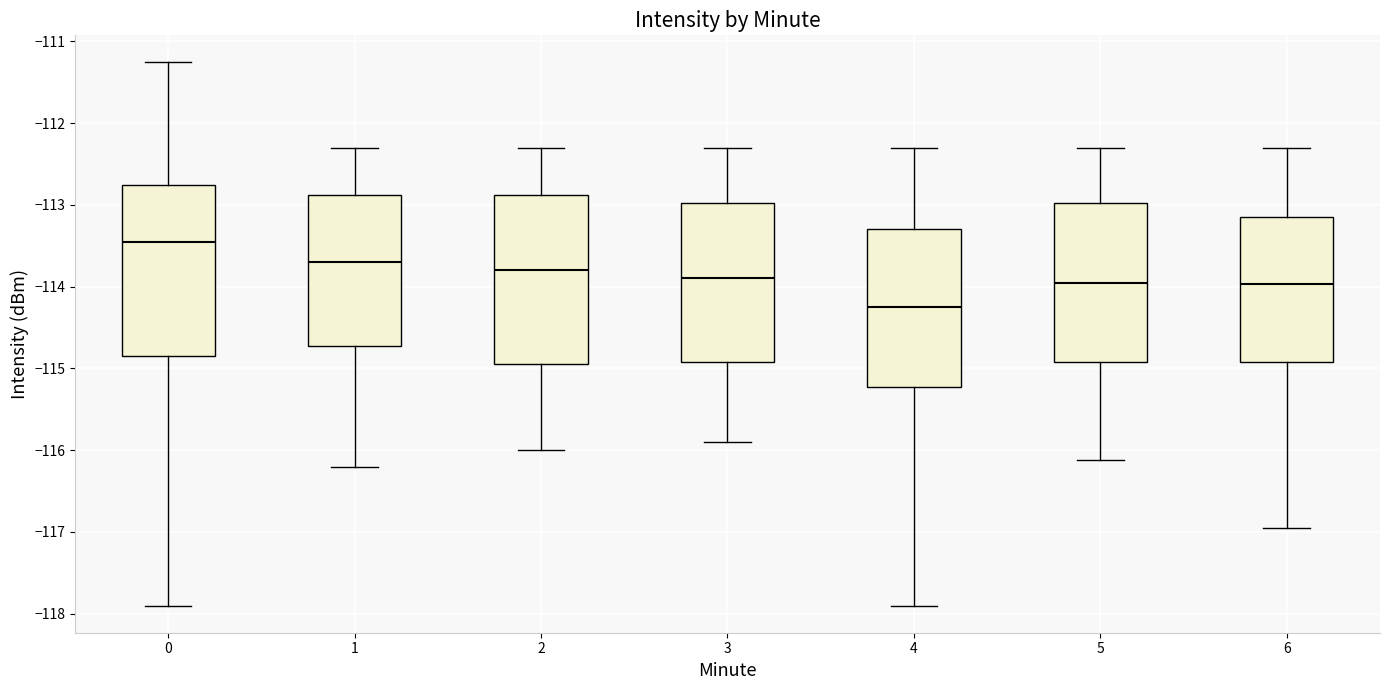

Reading left to right, transcribe this box plot: for each box, give where its median line is, the range the box spans, and where its two whiskers end, as read against the y-axis. The values are not printed on the chart, so give them approximately, as read against the axis.

0: median -113.4, box -114.8 to -112.8, whiskers -117.9 to -111.3
1: median -113.7, box -114.7 to -112.9, whiskers -116.2 to -112.3
2: median -113.8, box -114.9 to -112.9, whiskers -116.0 to -112.3
3: median -113.9, box -114.9 to -113.0, whiskers -115.9 to -112.3
4: median -114.2, box -115.2 to -113.3, whiskers -117.9 to -112.3
5: median -113.9, box -114.9 to -113.0, whiskers -116.1 to -112.3
6: median -114.0, box -114.9 to -113.1, whiskers -116.9 to -112.3